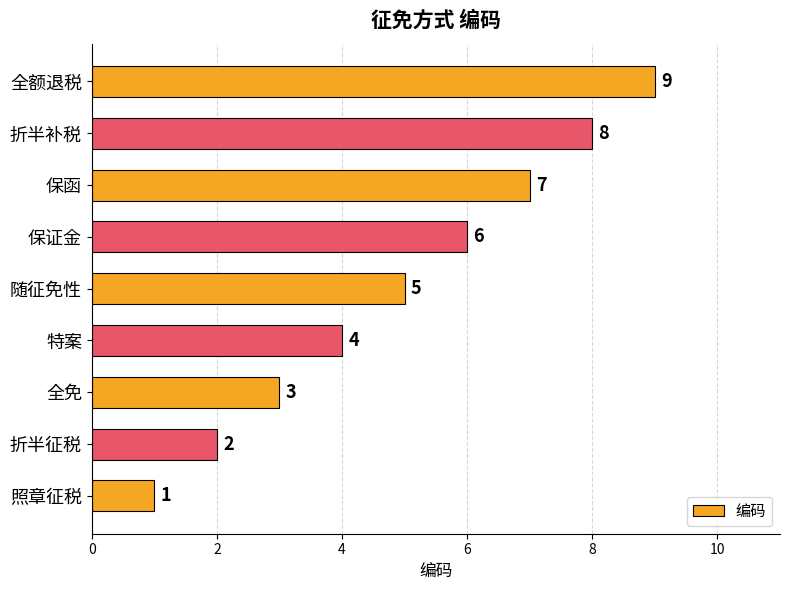

Rank the categories by value from highest to lowest.

全额退税, 折半补税, 保函, 保证金, 随征免性, 特案, 全免, 折半征税, 照章征税